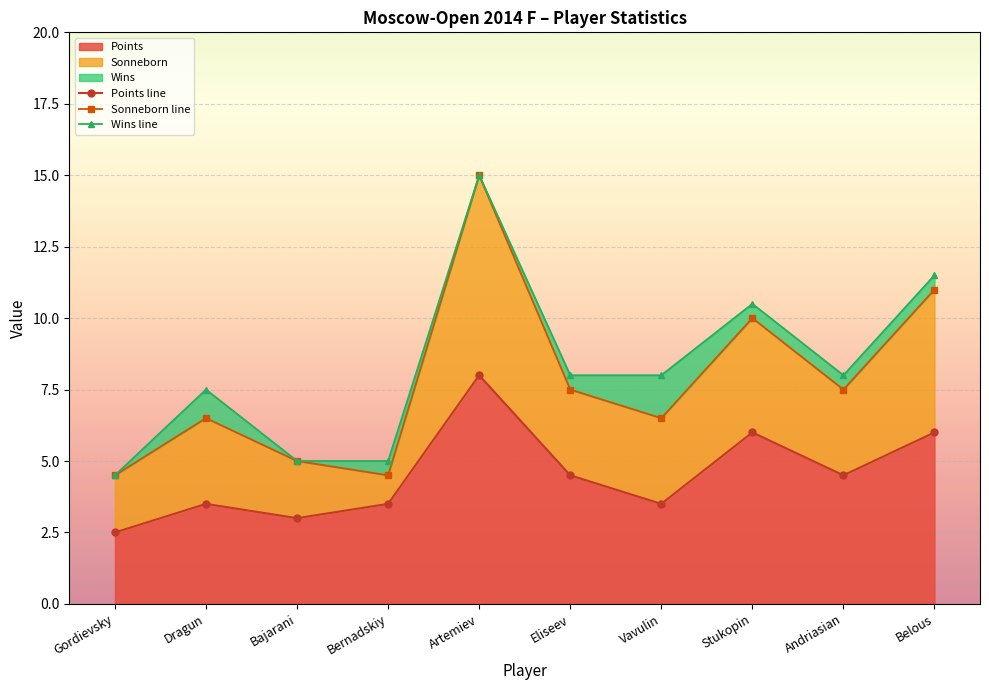

What is the sum of the Wins line values at Andriasian and Gordievsky?

12.5